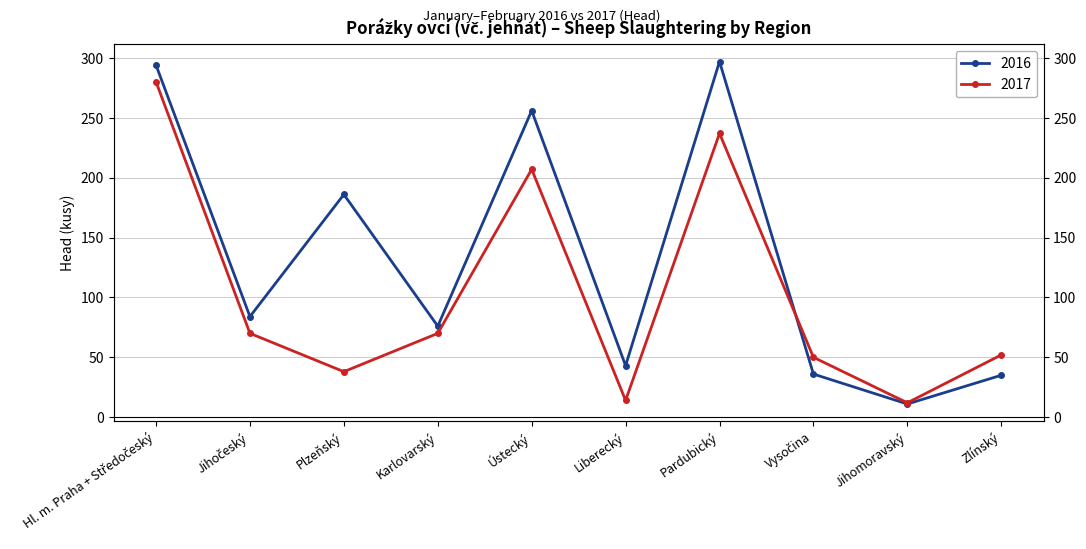

How many distinct data groups are displayed?

2